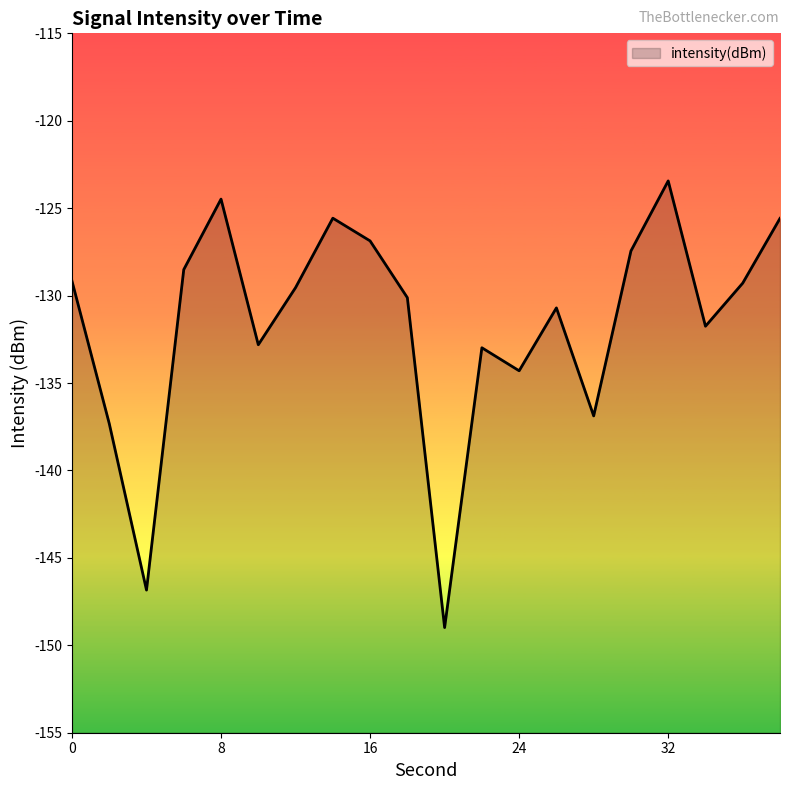

Does the chart display data point markers on the line(s)?

No